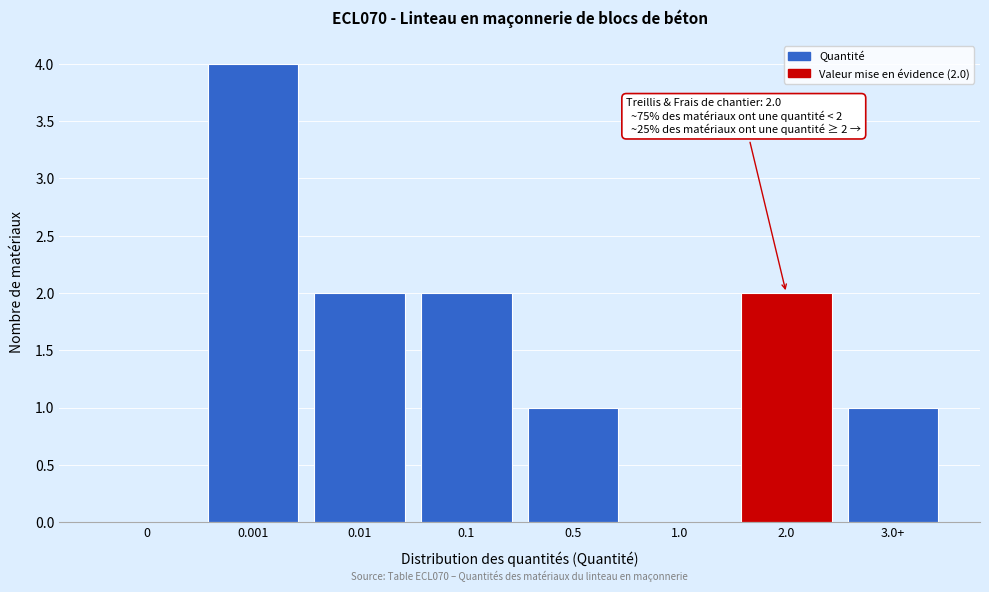

Reading left to right, list all the values displayed in this chart.

0=0	0.001=4	0.01=2	0.1=2	0.5=1	1.0=0	2.0=2	3.0+=1